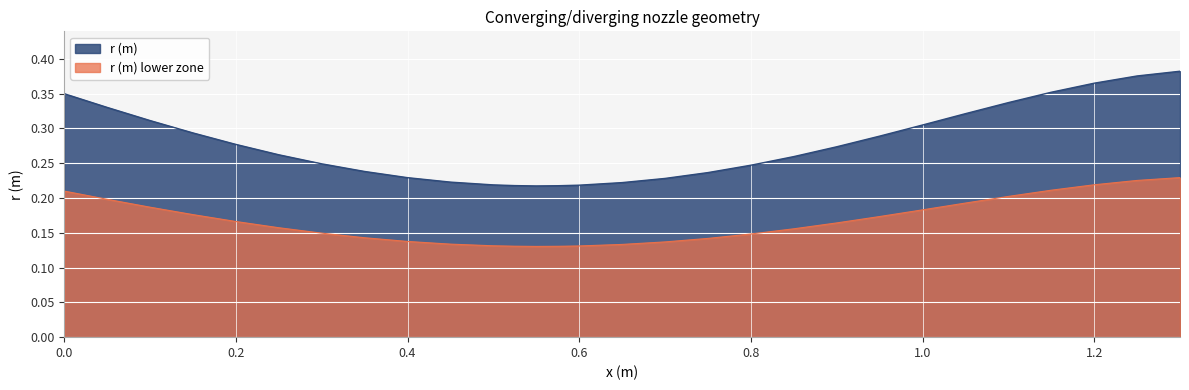

At which category does the chart reach its peak across all series?

1.3